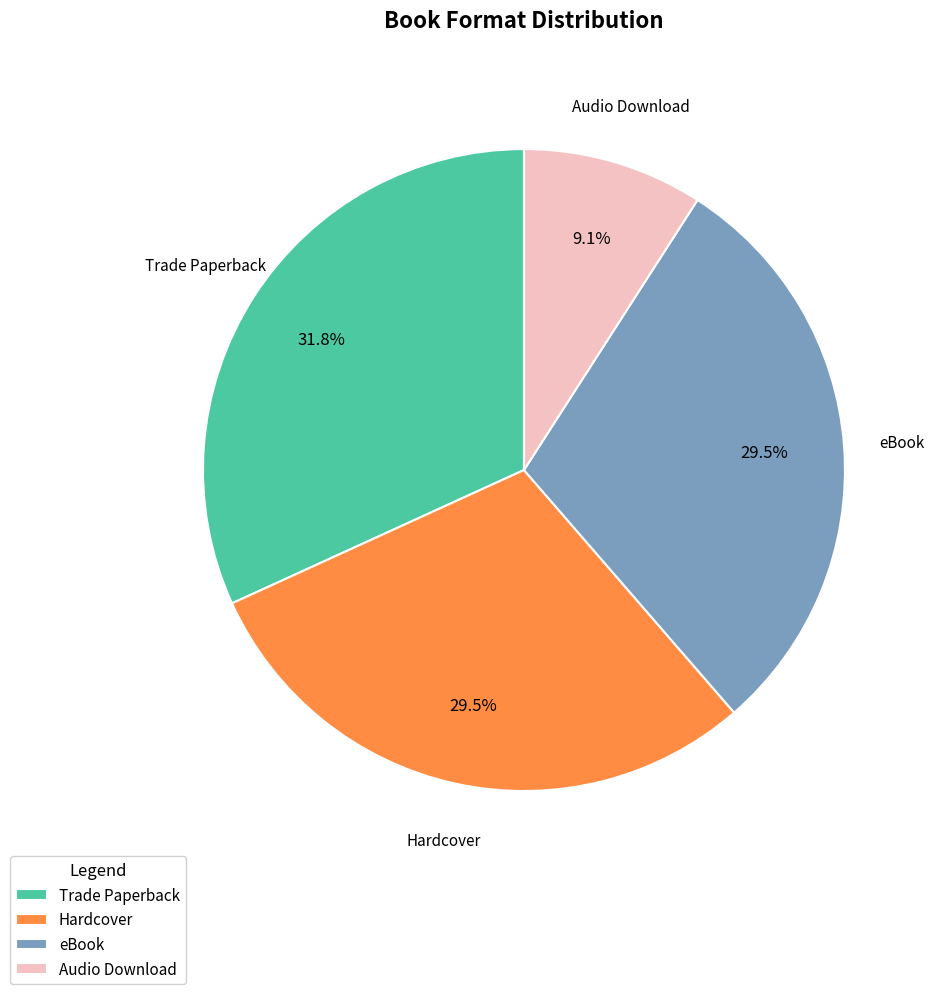

Combined, what portion of the pie is Audio Download and Hardcover?

38.6%